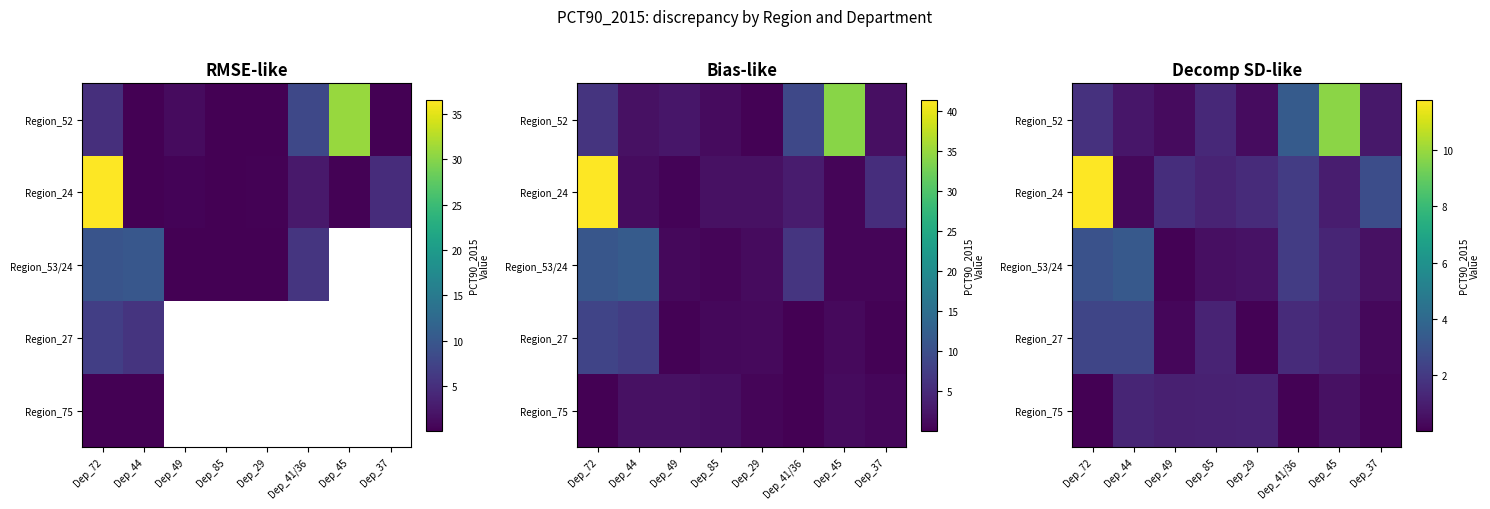

True or false: Region_24 has a value of 0.7 at Dep_41/36.

False